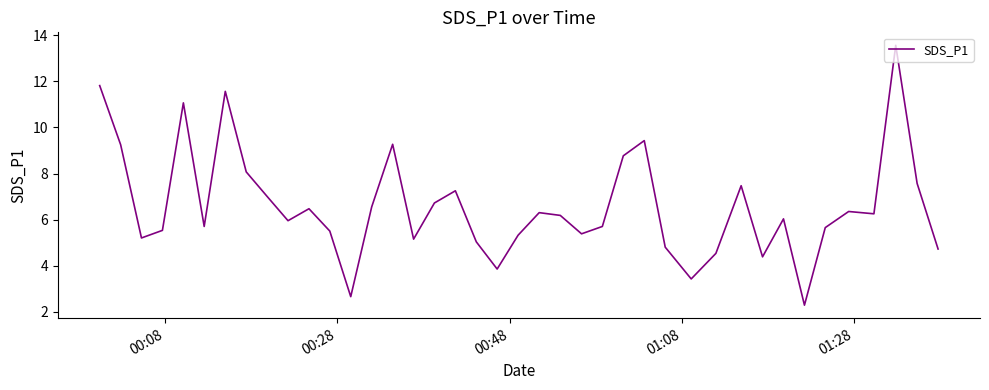

What is the difference between the maximum and minimum values?

11.3